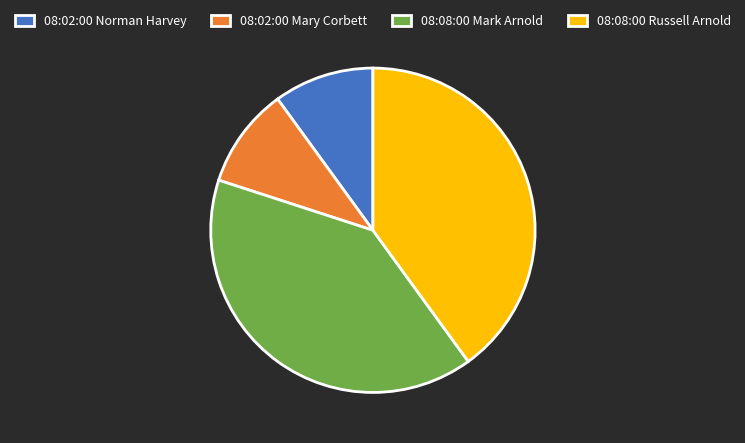

Is there any slice that represents more than half of the pie?

No